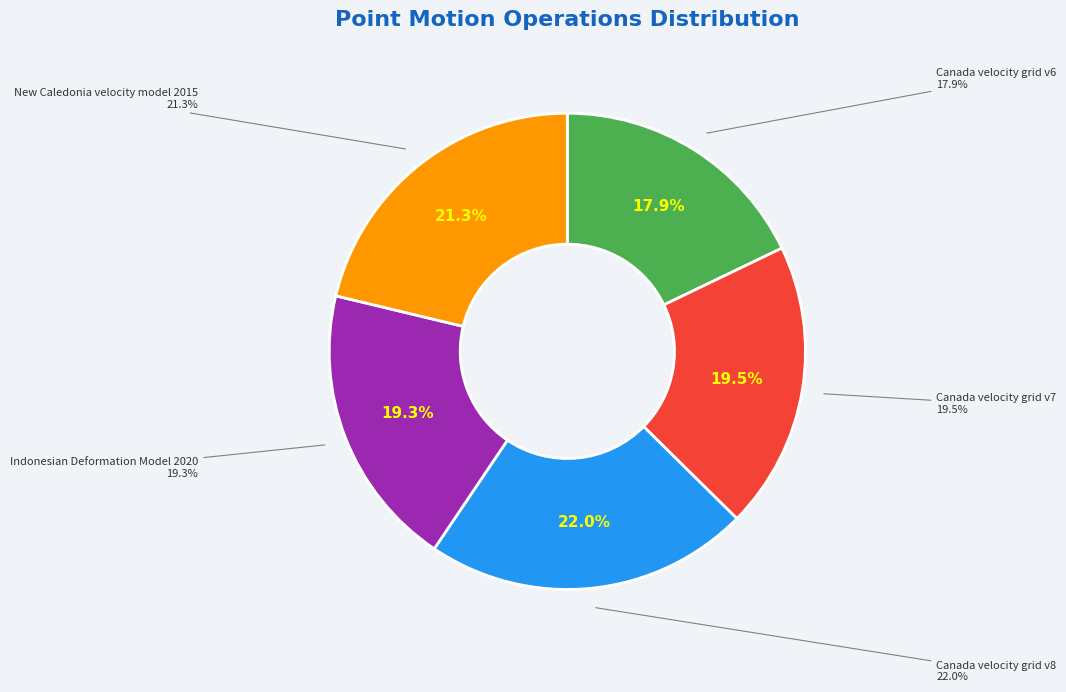

How many segments does this pie chart have?

5